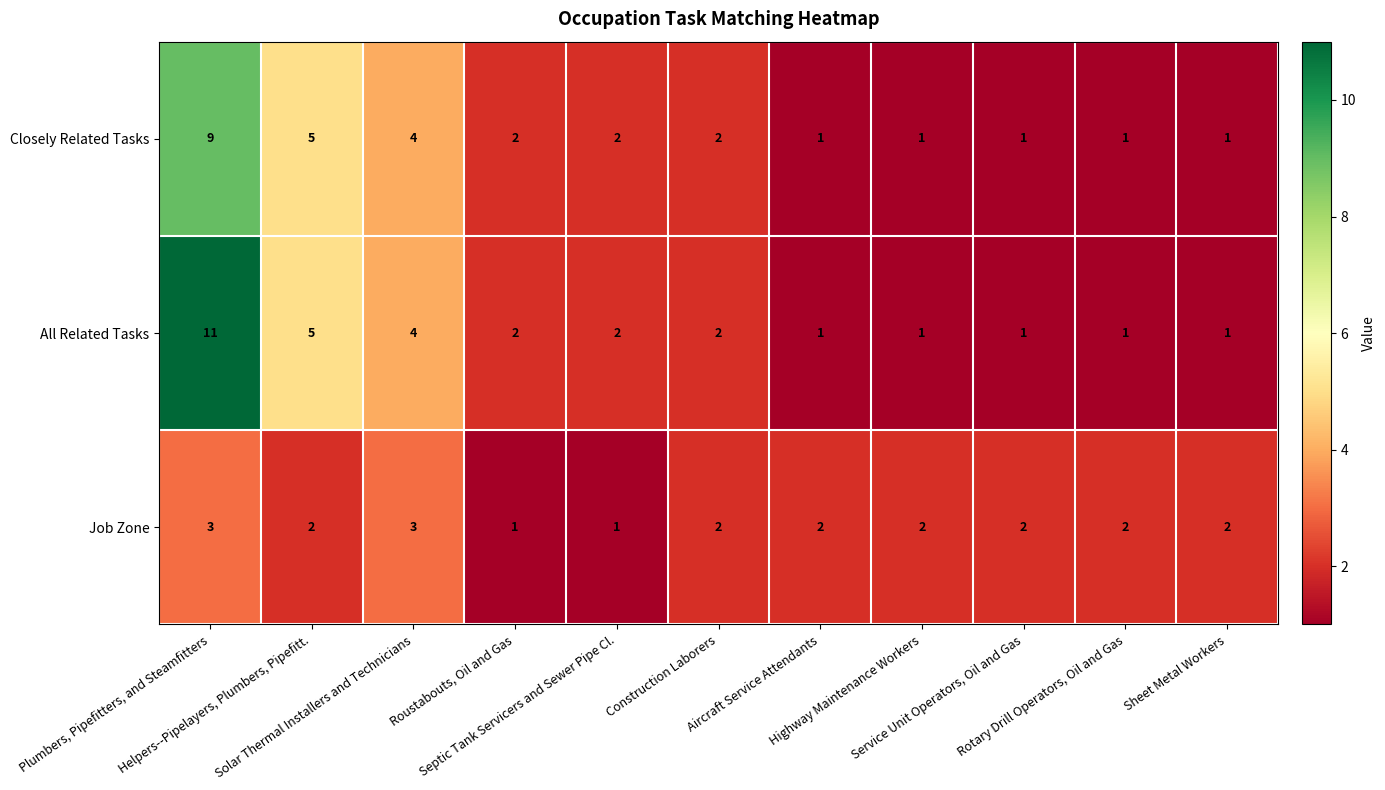

Which series has the widest spread of values?

All Related Tasks